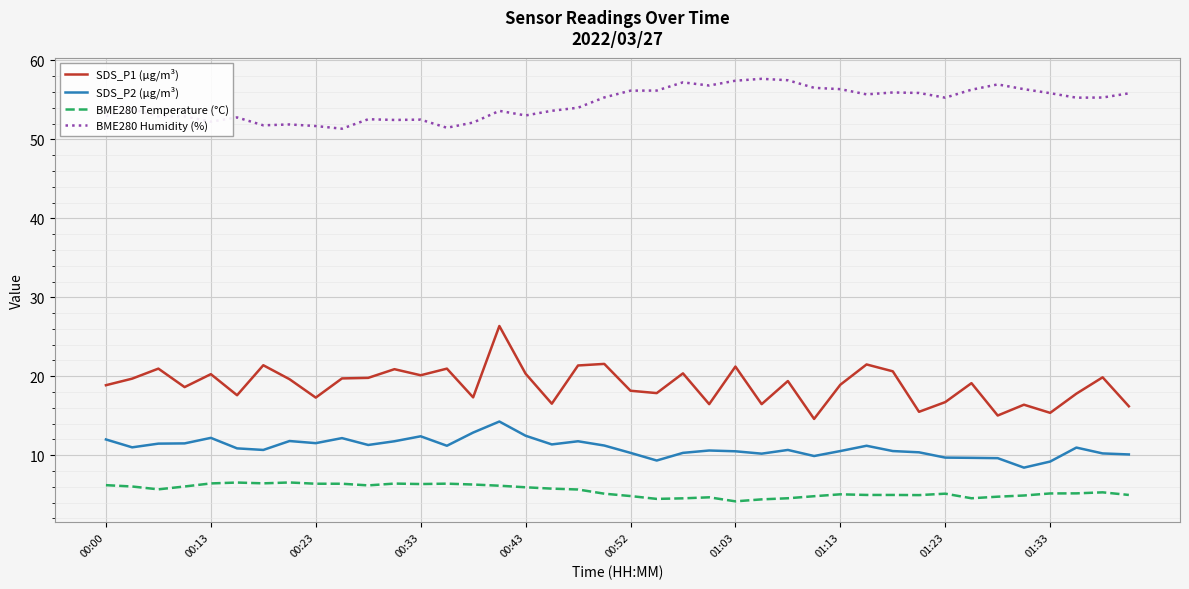

List the series in order of their peak value, highest first.

BME280 Humidity (%), SDS_P1 (µg/m³), SDS_P2 (µg/m³), BME280 Temperature (°C)